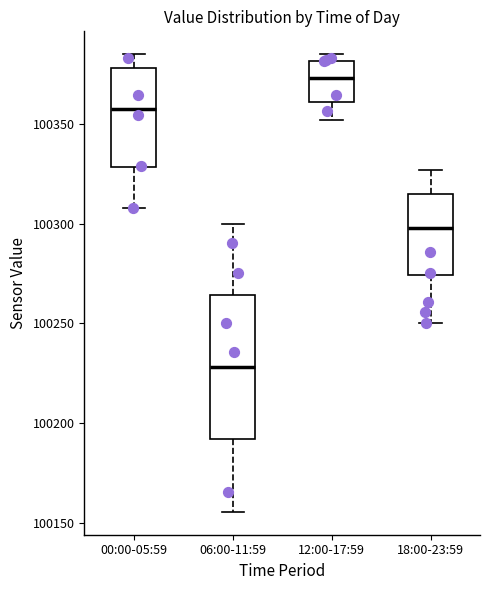

Which box is the tallest, from its lower edge to its upper edge?

06:00-11:59